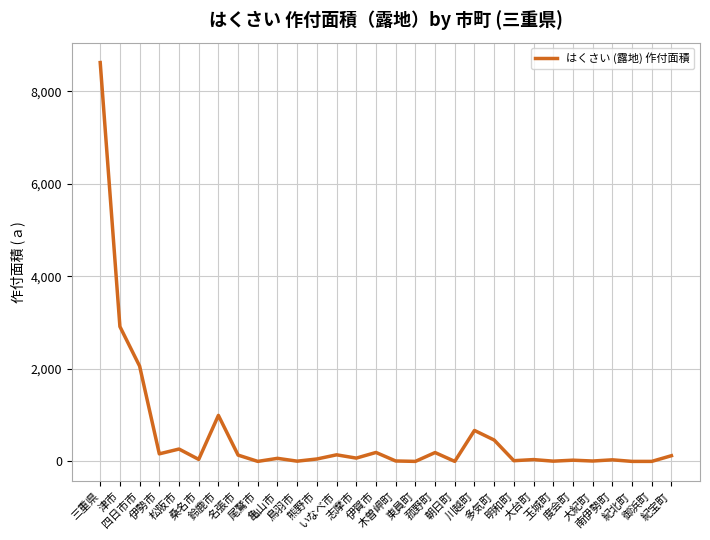

How many categories are shown in the chart?

30